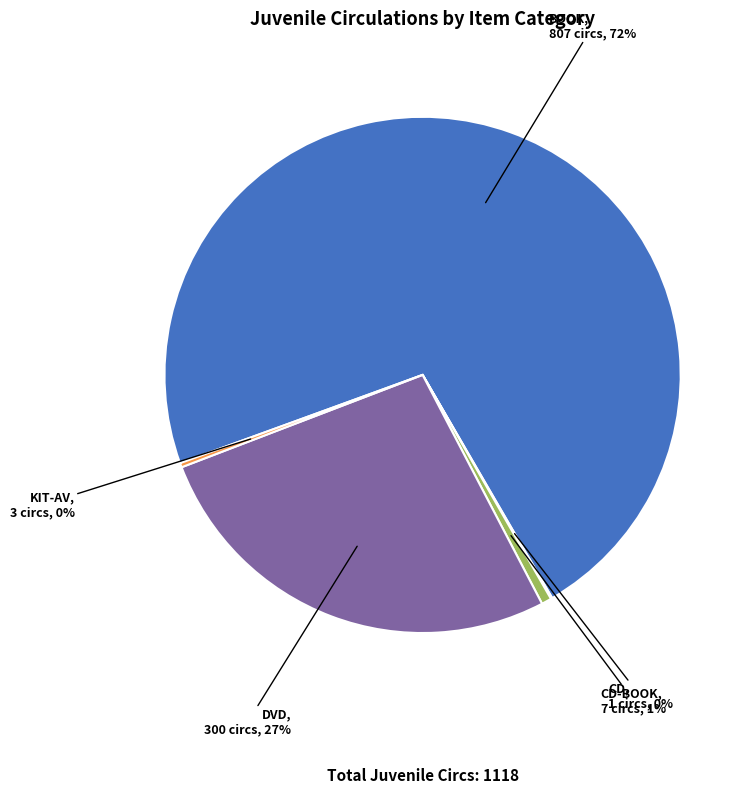

Is there a majority slice in this chart?

Yes